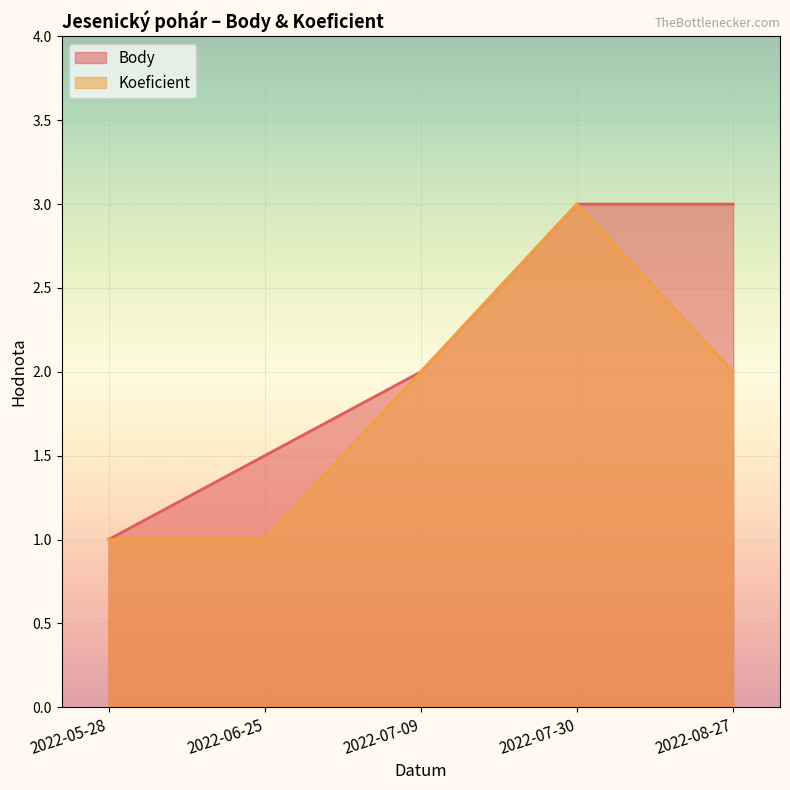

True or false: Body has more than 2 interior local peaks.

False